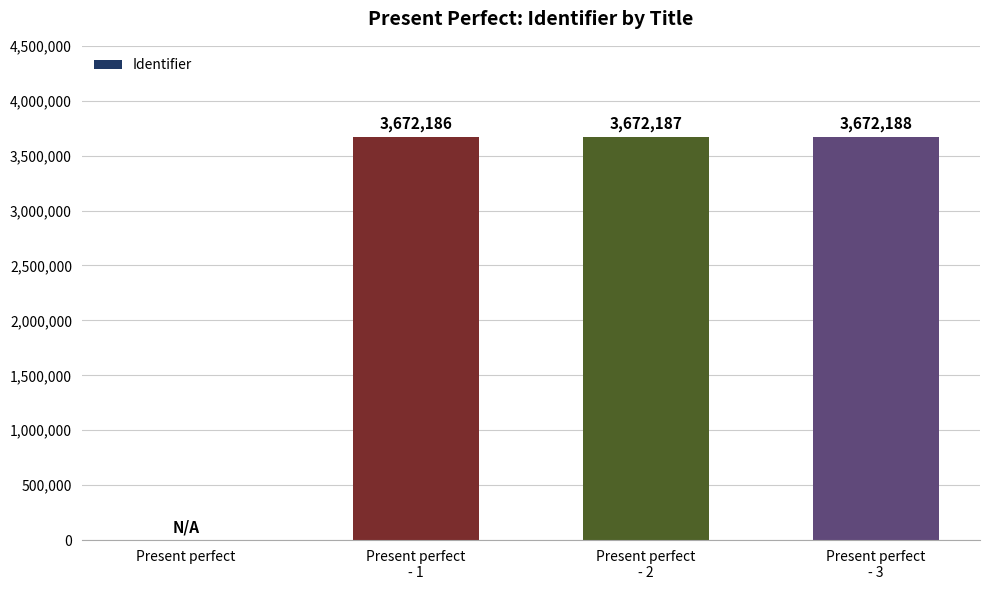

How many data points does each series have?

4